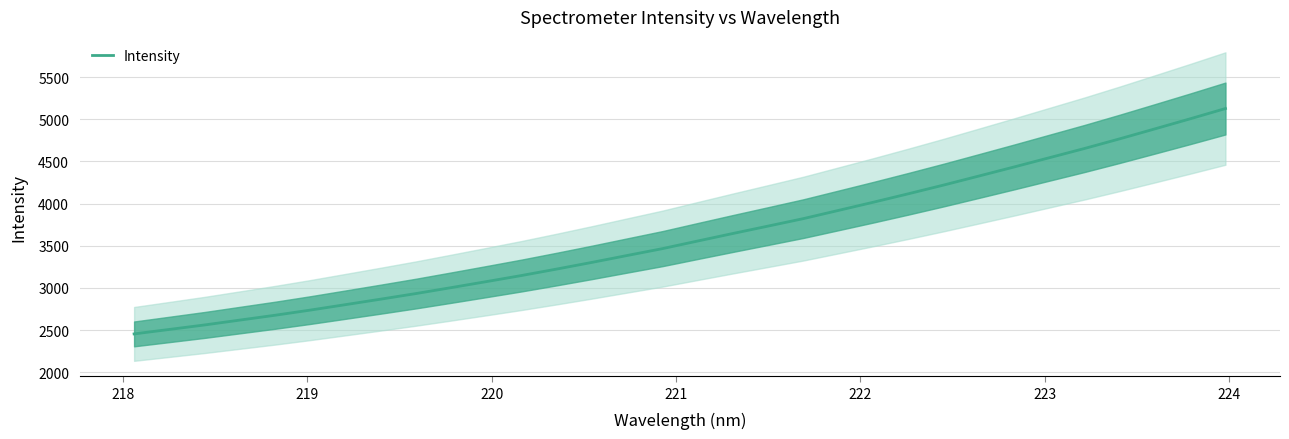

How many lines are shown in the chart?

1